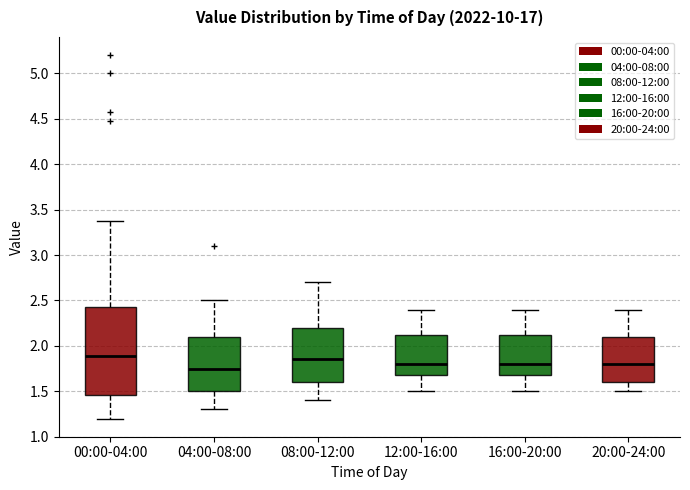

Which box has the lowest median line?

04:00-08:00